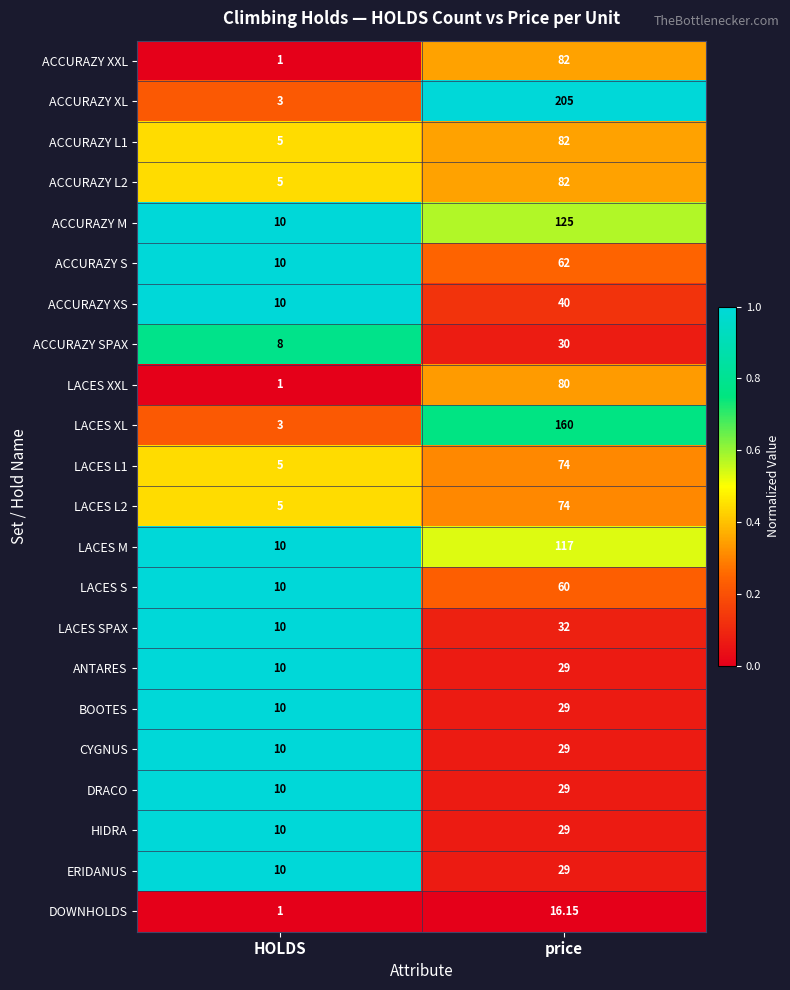

Which series has the largest total across all categories?

ACCURAZY XL